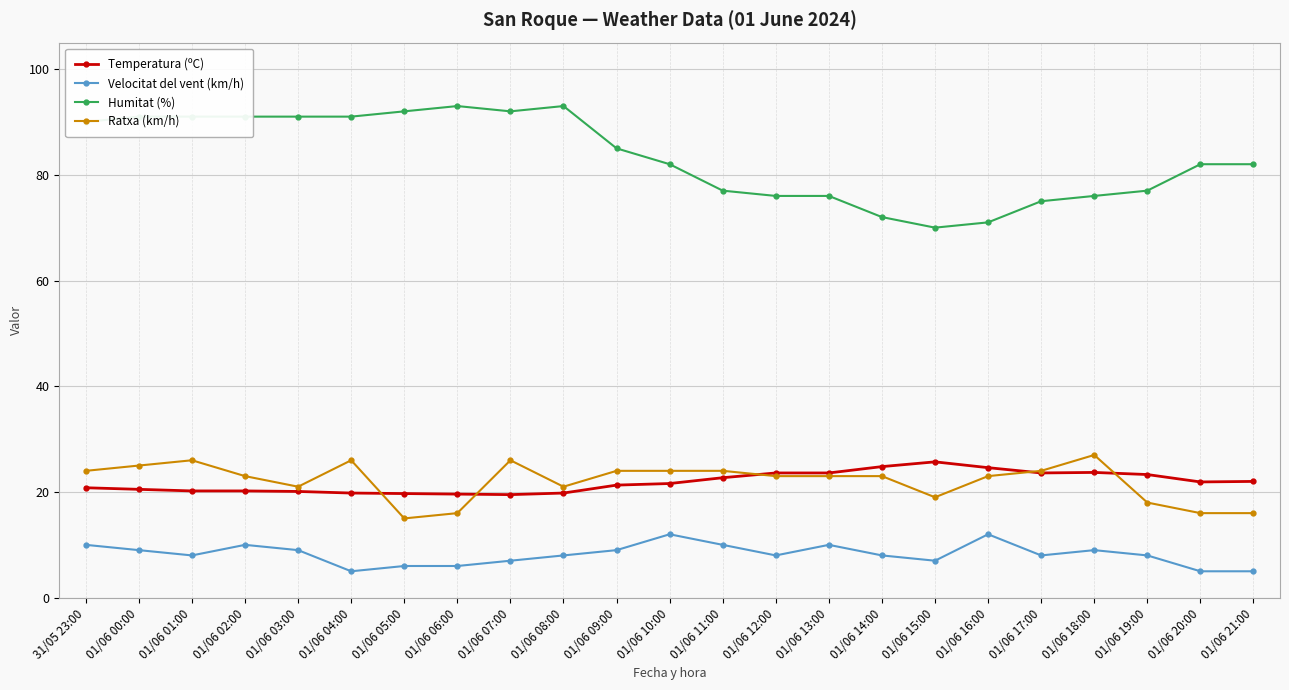

Which series changed the most between 01/06 09:00 and 01/06 15:00?

Humitat (%)